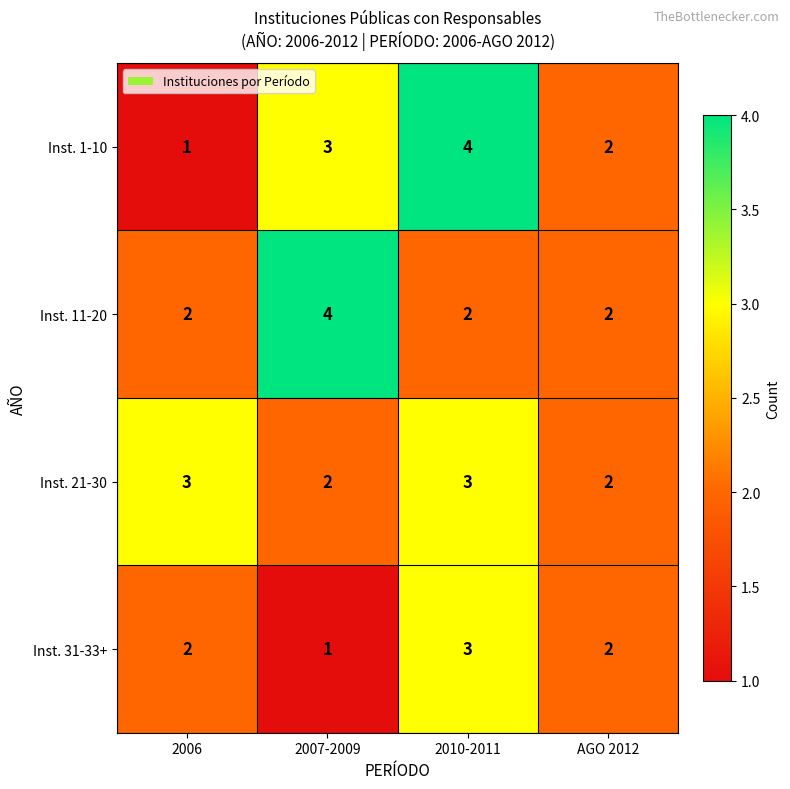

The Inst. 11-20 series shows 1 at 2006. True or false?

False